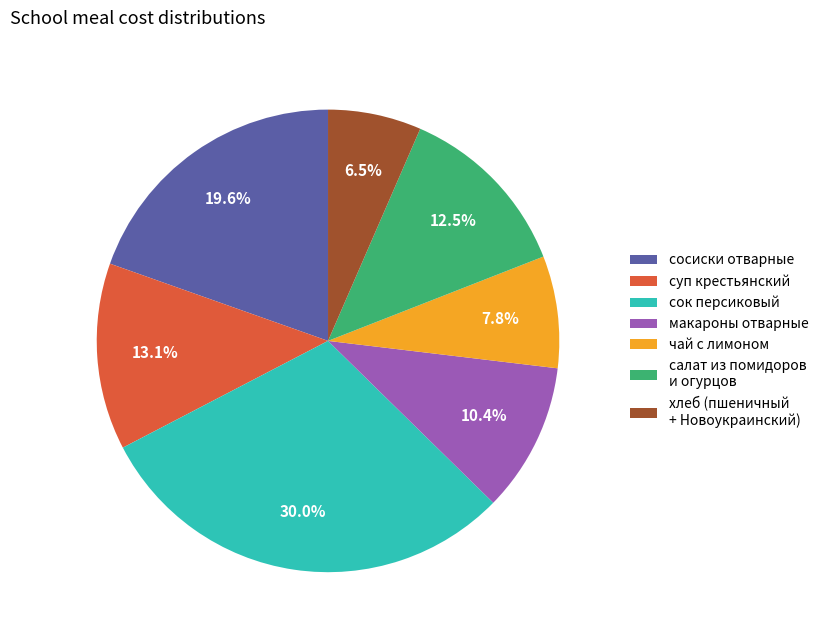

Count the number of slices in the pie.

7